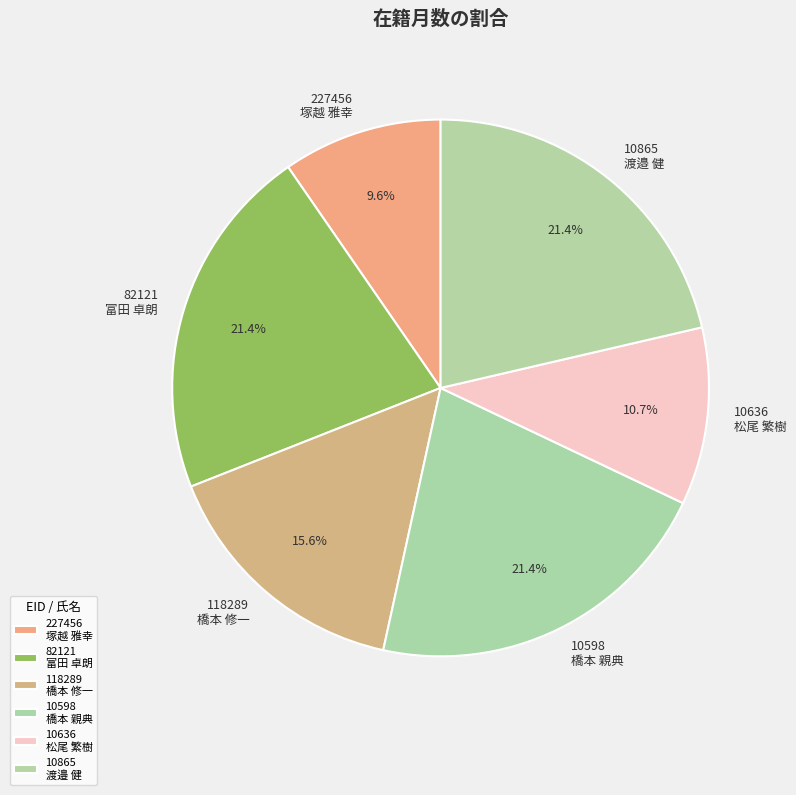

Which has a higher value, 118289 橋本 修一 or 10598 橋本 親典?

10598 橋本 親典